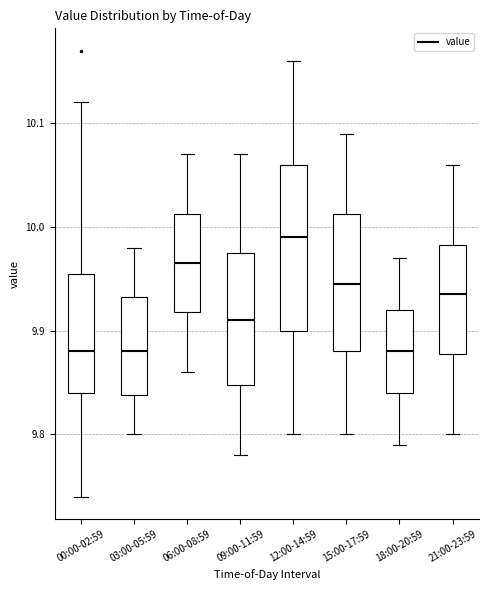

Reading left to right, read every box against the y-axis: the position of its median line, the range the box covers, and the ends of its whiskers. The values are not printed on the chart, so give them approximately, as read against the axis.

00:00-02:59: median 9.88, box 9.84 to 9.96, whiskers 9.74 to 10.12
03:00-05:59: median 9.88, box 9.84 to 9.93, whiskers 9.80 to 9.98
06:00-08:59: median 9.97, box 9.92 to 10.01, whiskers 9.86 to 10.07
09:00-11:59: median 9.91, box 9.85 to 9.98, whiskers 9.78 to 10.07
12:00-14:59: median 9.99, box 9.90 to 10.06, whiskers 9.80 to 10.16
15:00-17:59: median 9.95, box 9.88 to 10.01, whiskers 9.80 to 10.09
18:00-20:59: median 9.88, box 9.84 to 9.92, whiskers 9.79 to 9.97
21:00-23:59: median 9.94, box 9.88 to 9.98, whiskers 9.80 to 10.06